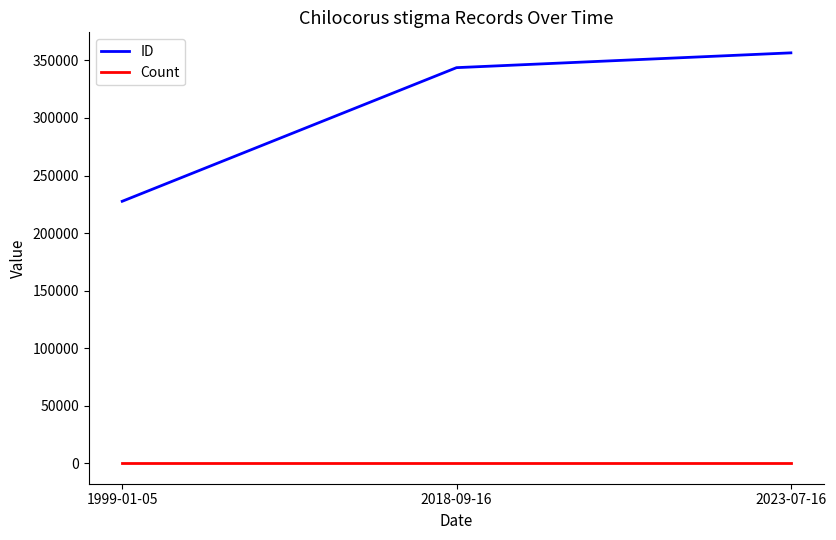

Reading left to right, list all the values displayed in this chart.

ID: 1999-01-05=227611	2018-09-16=343733	2023-07-16=356596
Count: 1999-01-05=1	2018-09-16=1	2023-07-16=1